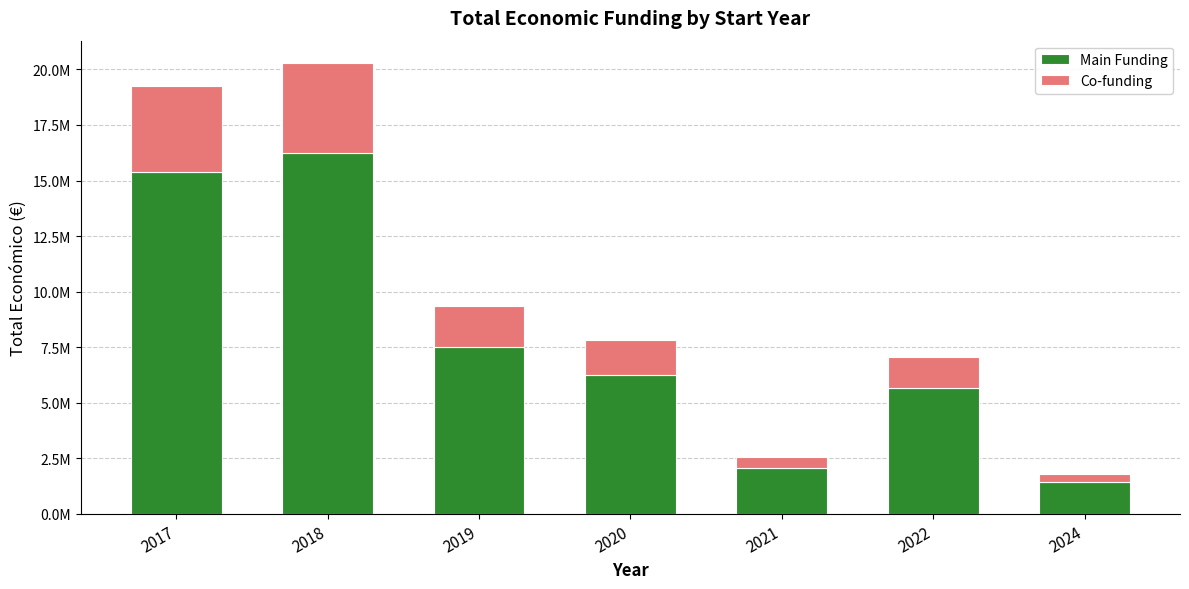

What are all the series names shown in the legend?

Main Funding, Co-funding